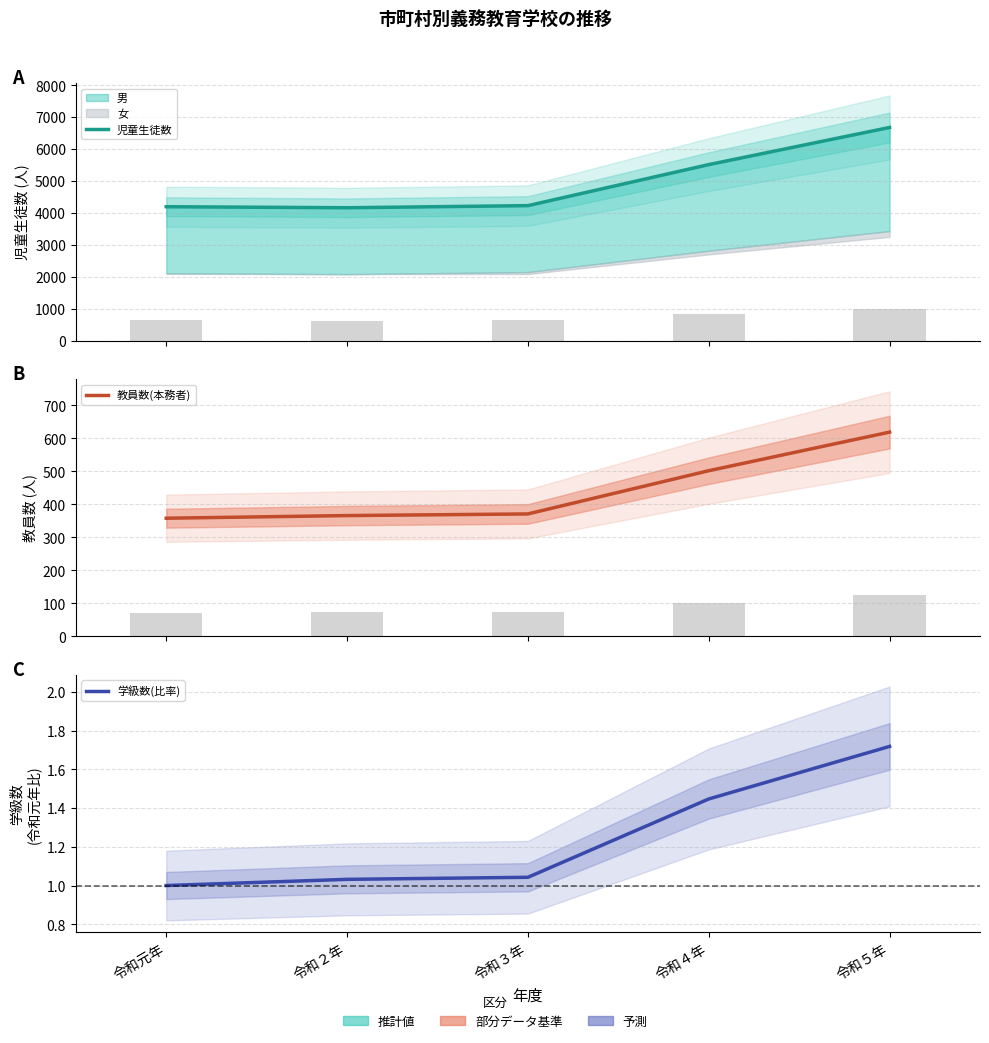

Count the number of categories in the chart.

5